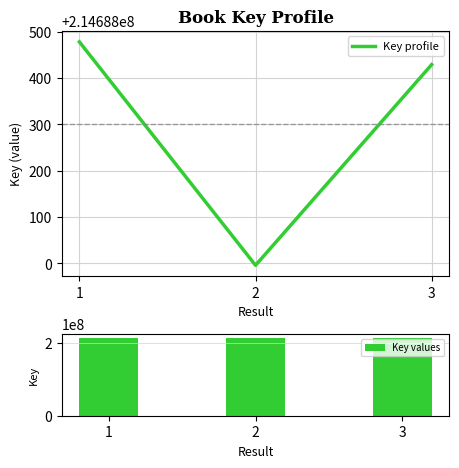

Reading left to right, what are all the values shown in this chart?

Key profile: 214688478	214687996	214688429
Key values: 214688478	214687996	214688429